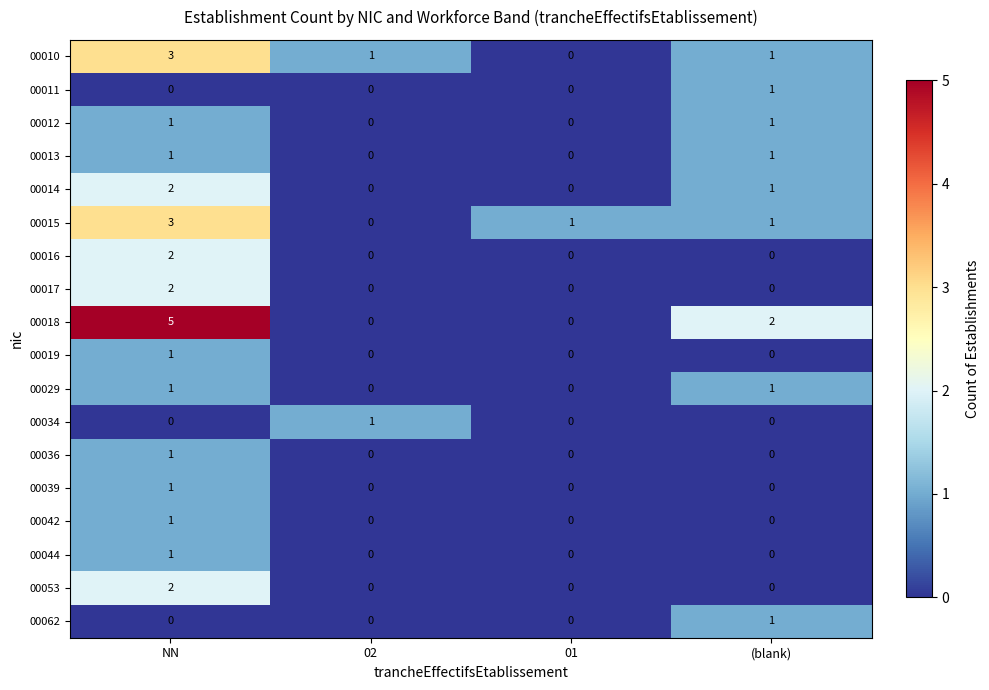

What is the spread (max minus min) of values at (blank)?

2